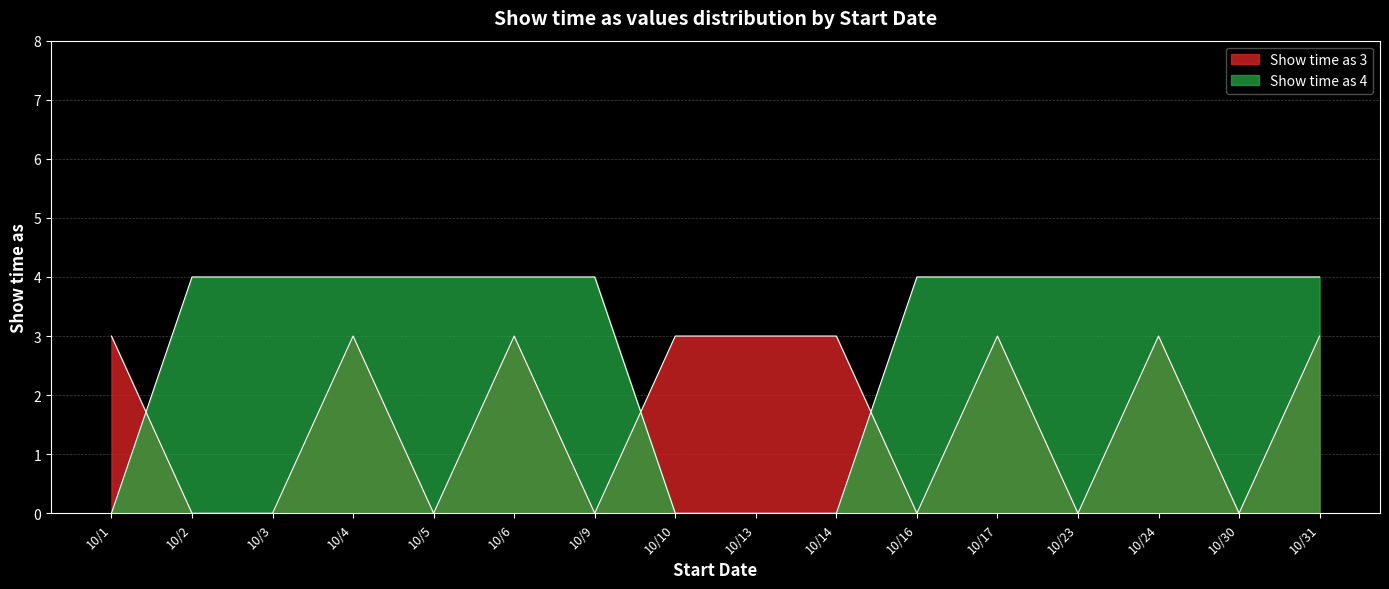

Count the Show time as 4 values in the range 4 to 5.

12